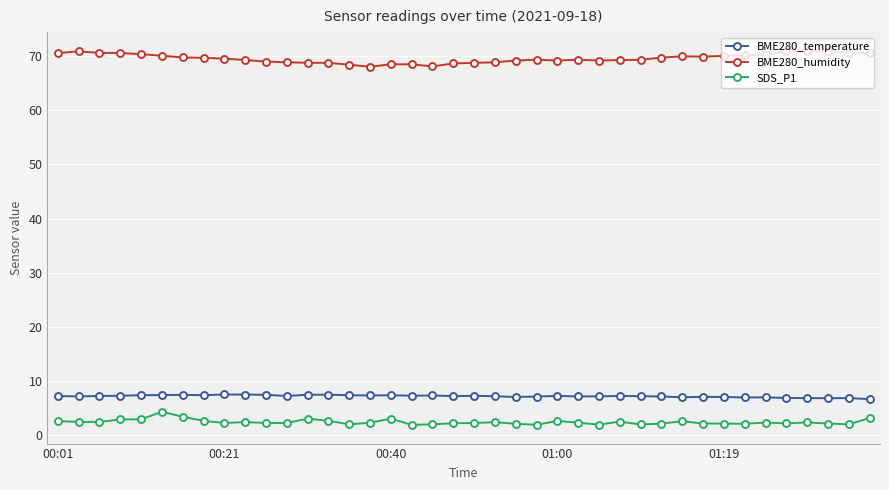

What is the smallest value displayed?

1.9